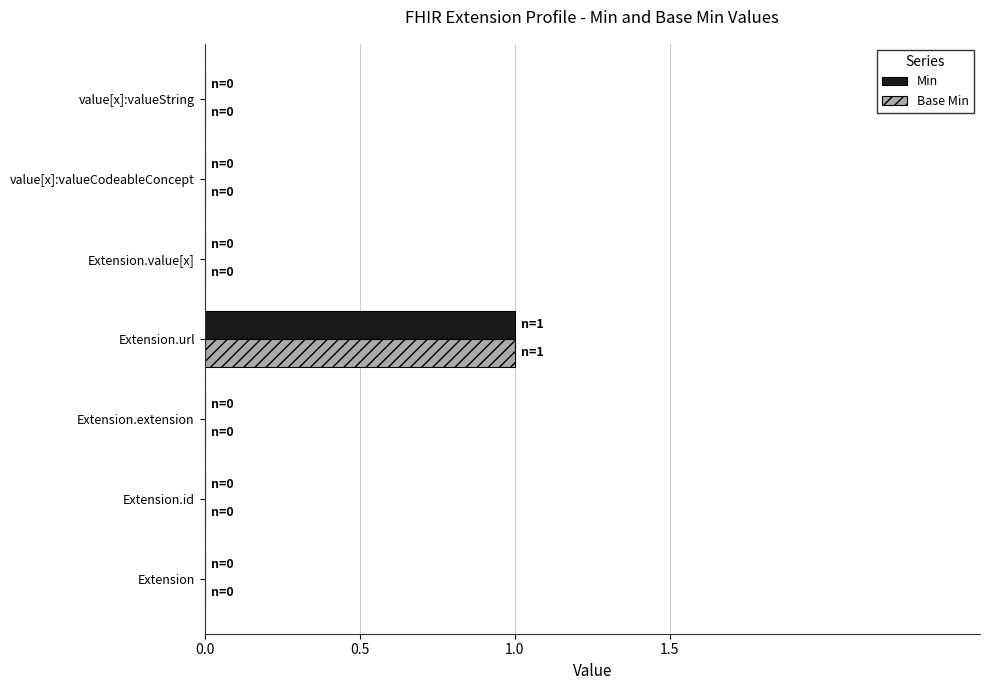

What are all the series names shown in the legend?

Min, Base Min